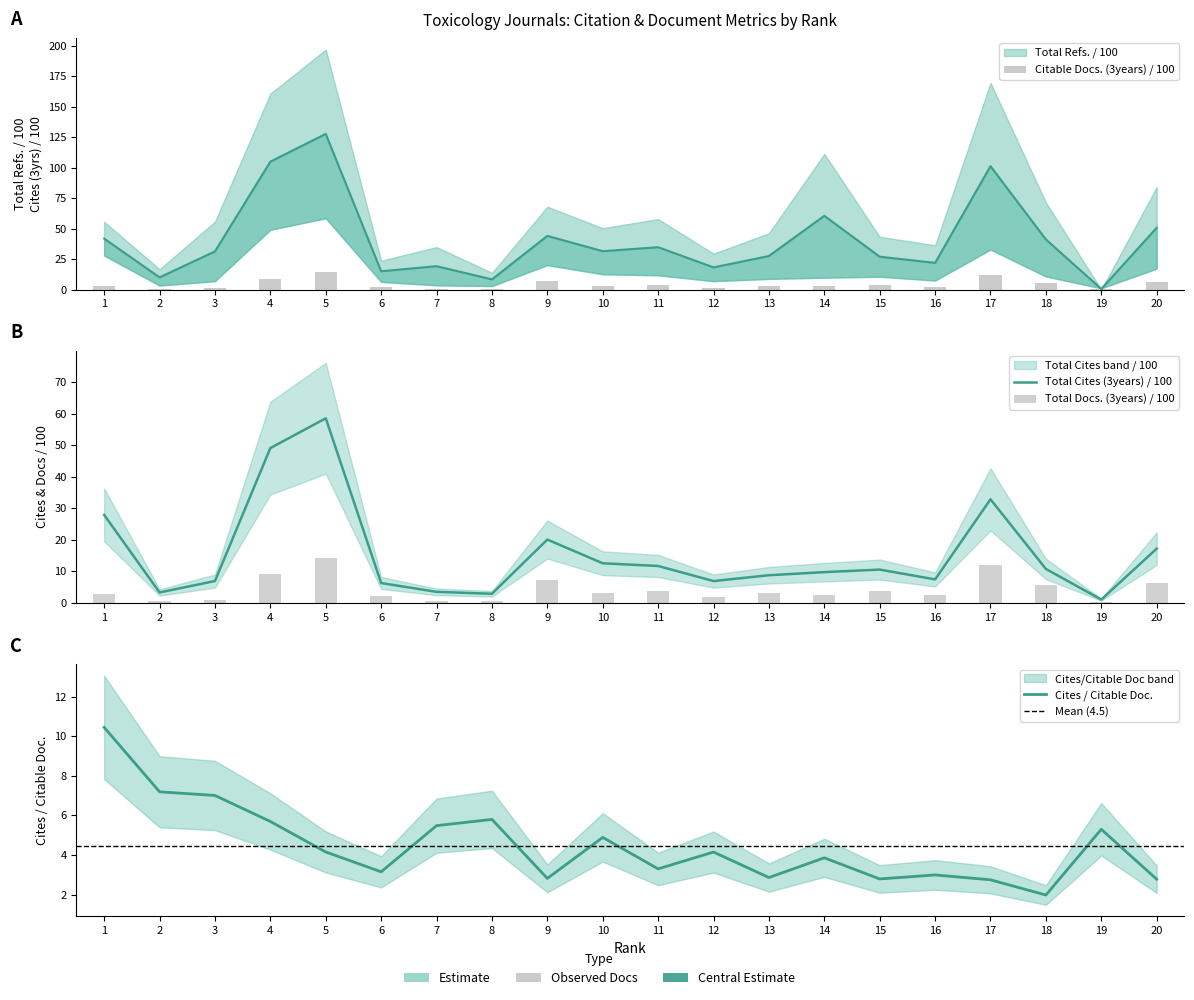

What is the difference between the highest and lowest values at 13?

24.5